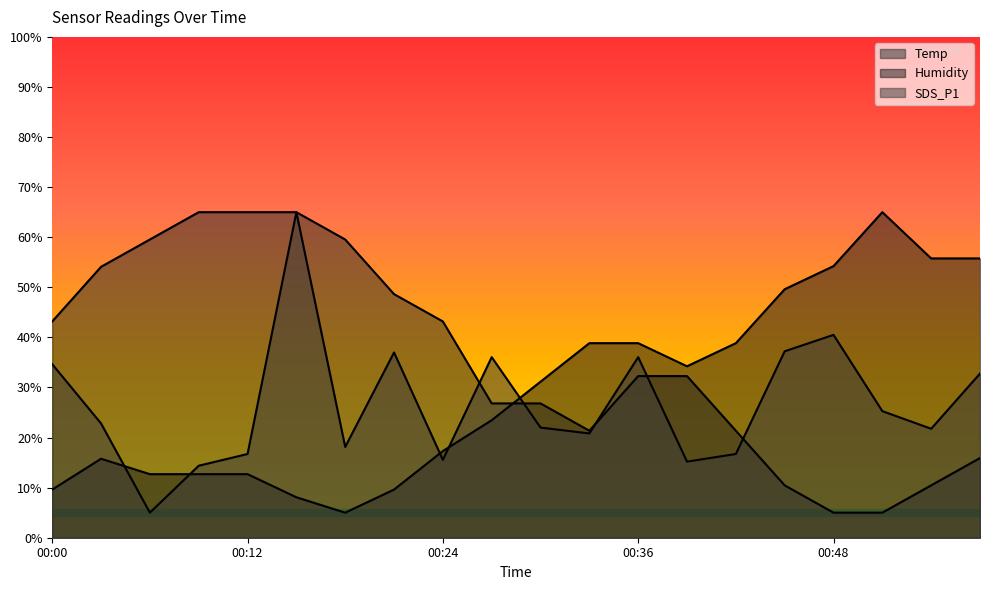

What is the maximum value for SDS_P1?

65.0